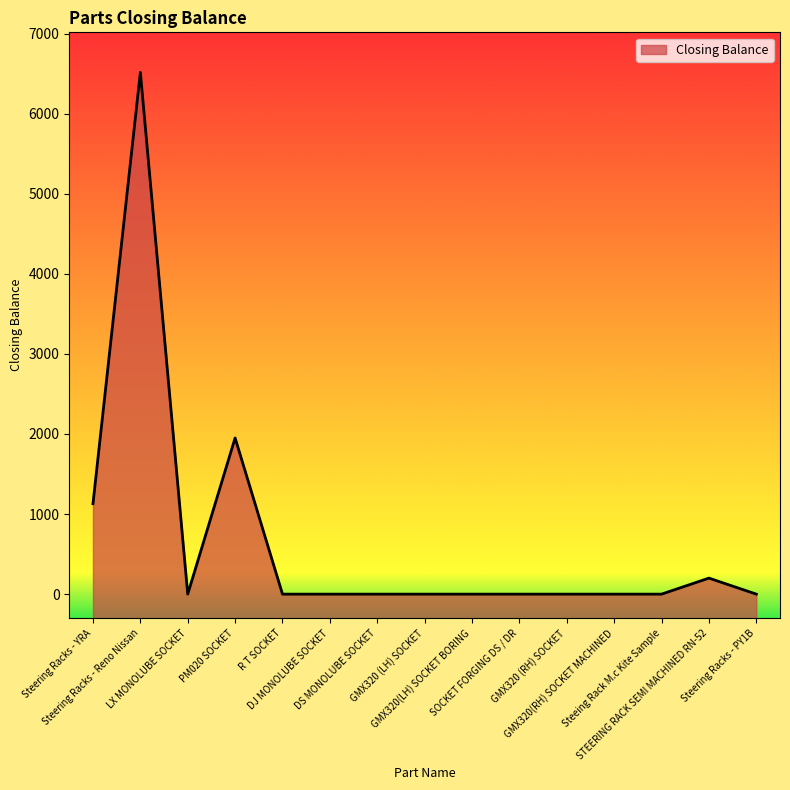

Which label corresponds to the smallest value in the chart?

LX MONOLUBE SOCKET